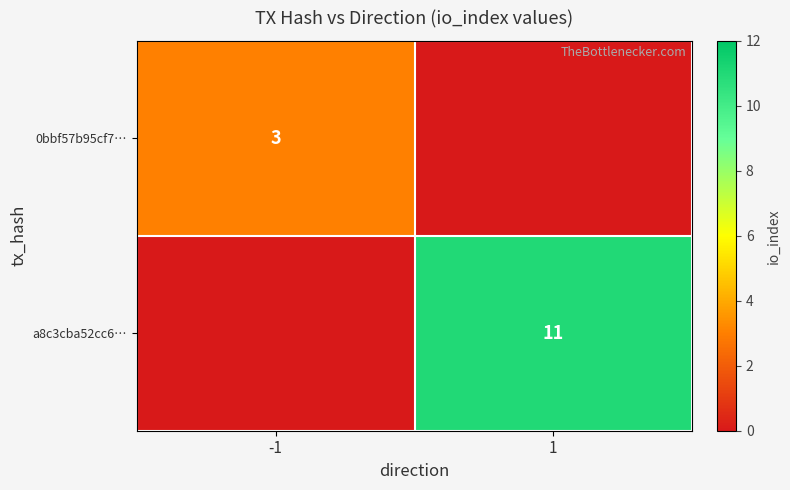

What is the difference between the highest and lowest values at 1?

11